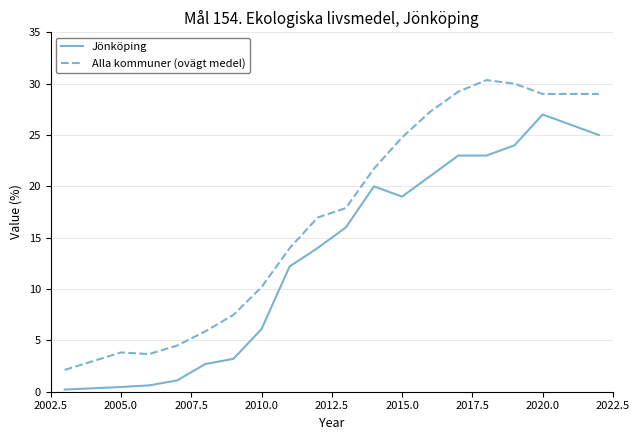

How many distinct data groups are displayed?

2